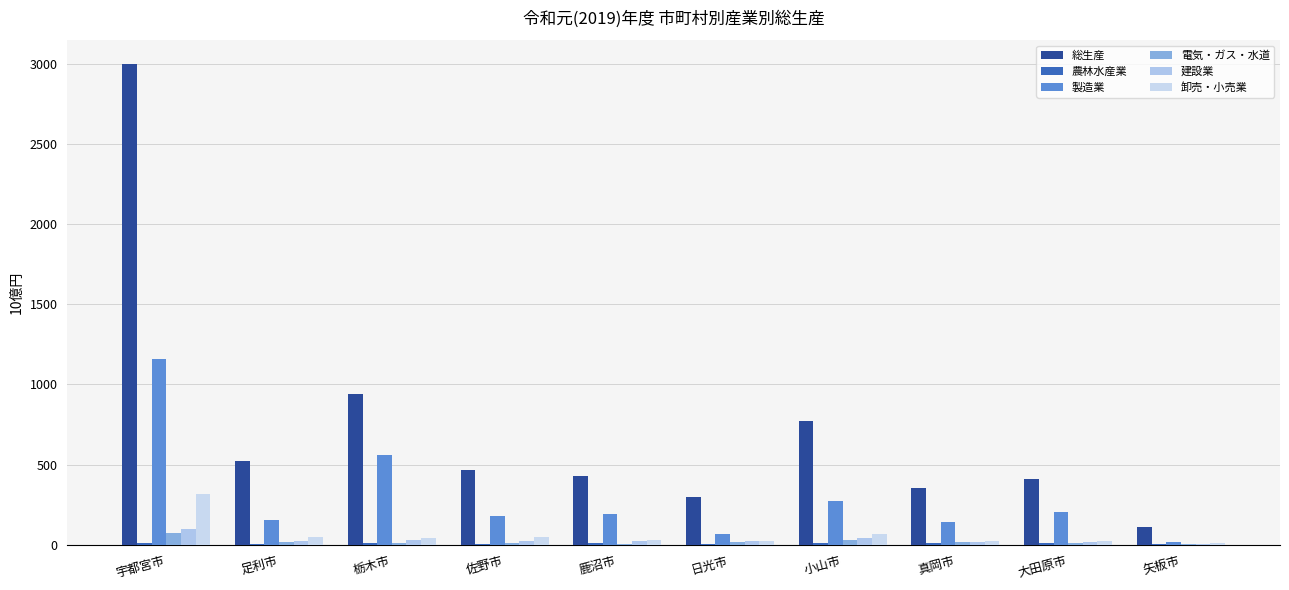

Between 大田原市 and 日光市, which is larger?

大田原市